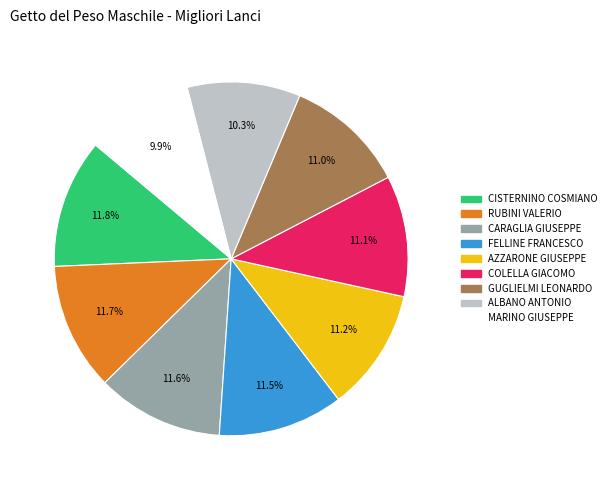

Approximately how many times larger is the value at MARINO GIUSEPPE compared to AZZARONE GIUSEPPE?

0.9